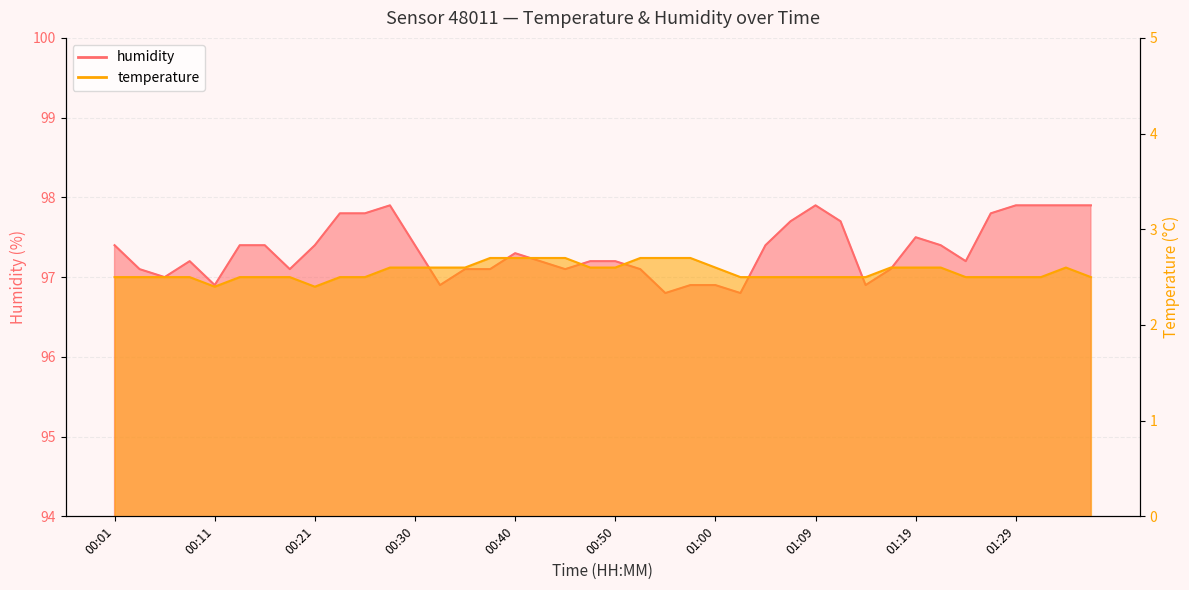

Which series has the largest total across all categories?

humidity